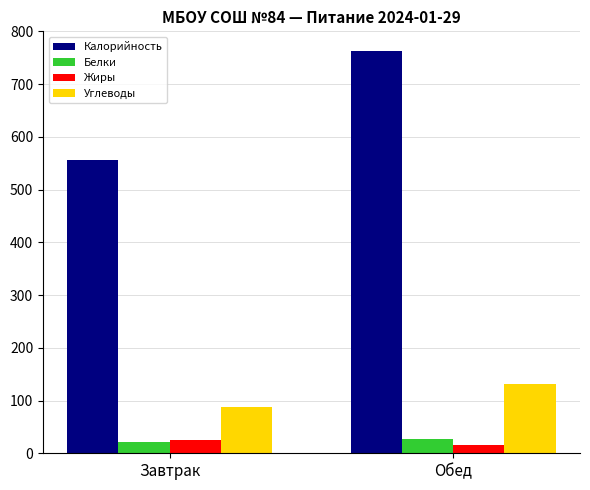

What is the difference between the maximum and minimum values in the Белки series?

4.4